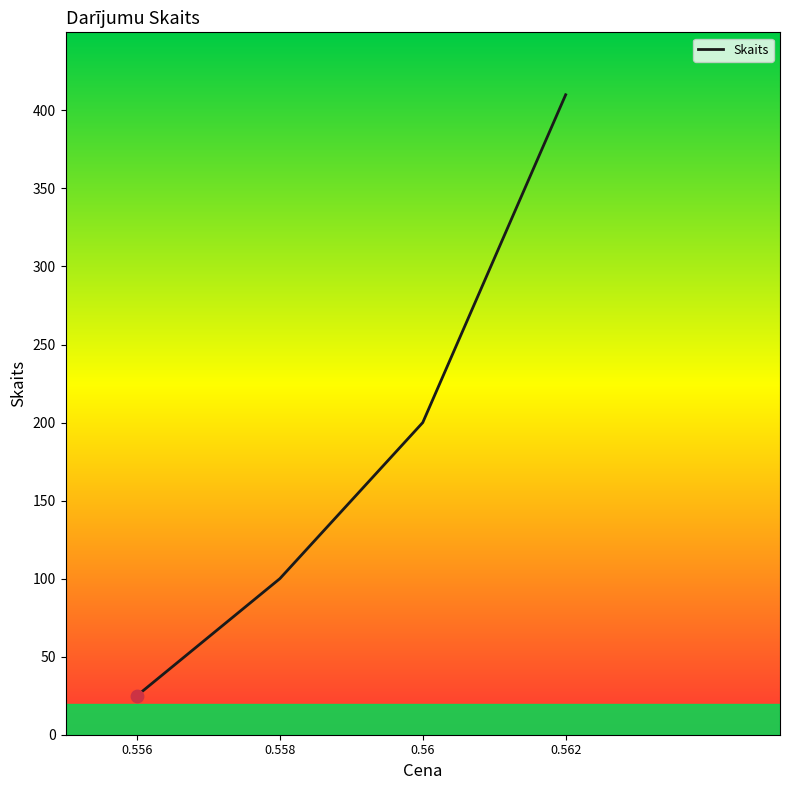

What is the ratio of the value at 0.562 to the value at 0.556?

16.4